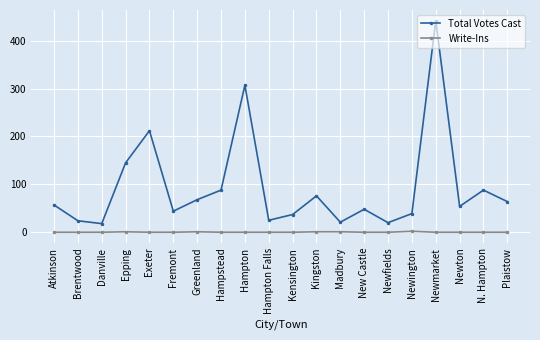

True or false: Total Votes Cast has more than 0 points higher than both neighbors.

True